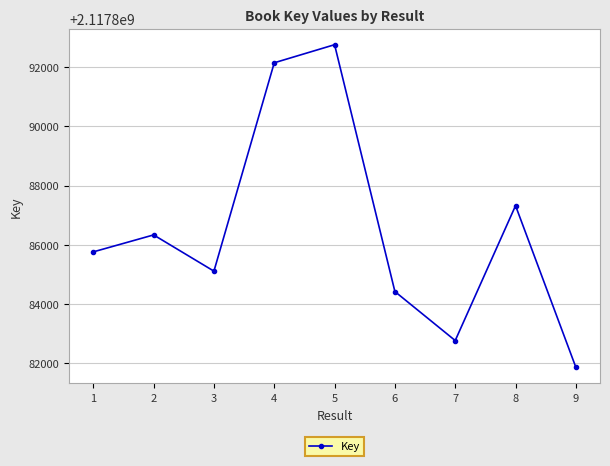

Reading left to right, transcribe all the data shown in this chart.

2117885763	2117886336	2117885112	2117892150	2117892761	2117884423	2117882768	2117887324	2117881863